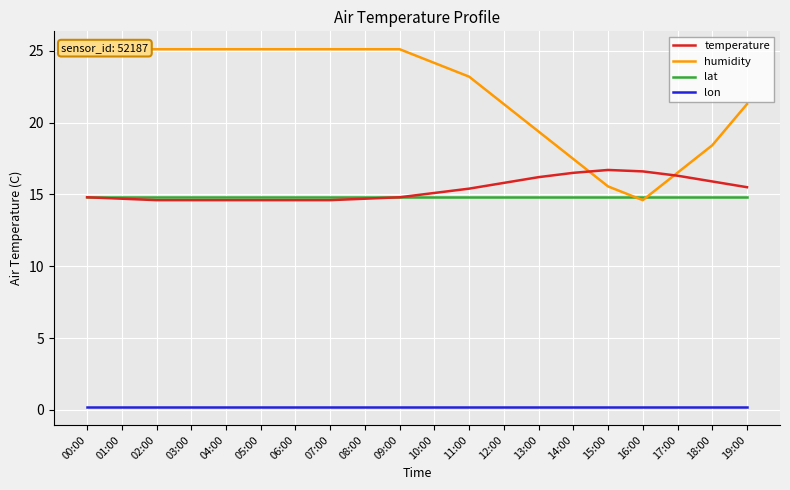

The value of lon at 06:00 is 0.3. True or false?

False